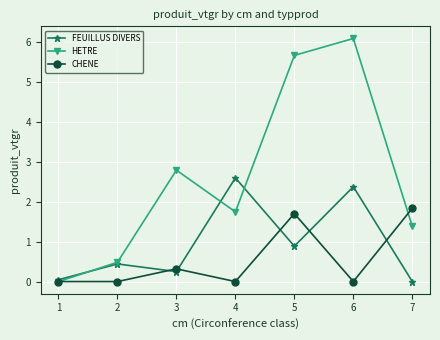

Where is the first local maximum for CHENE?

3